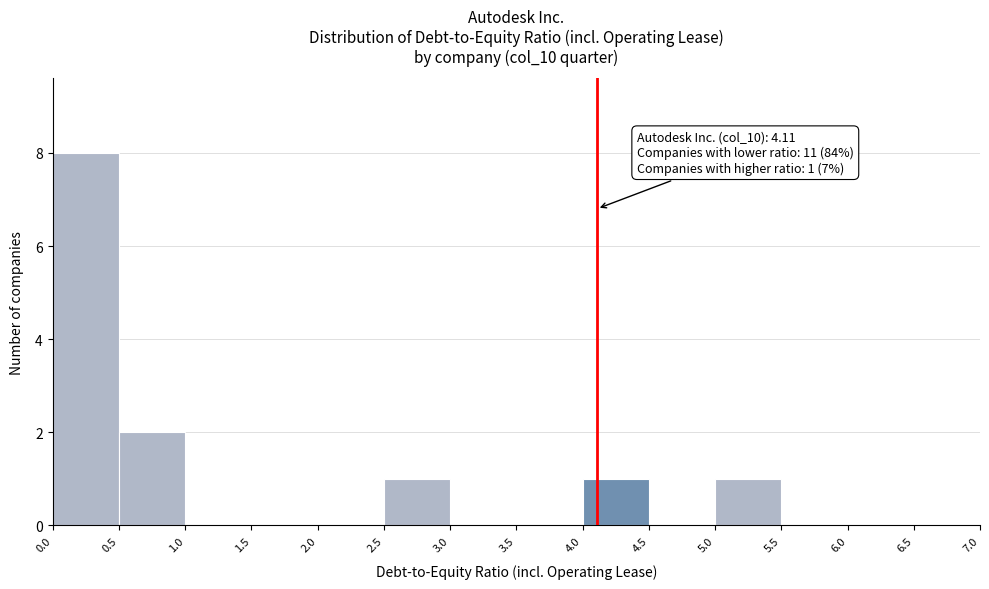

Over which range of the x-axis is the bar tallest?

0.0 to 0.5